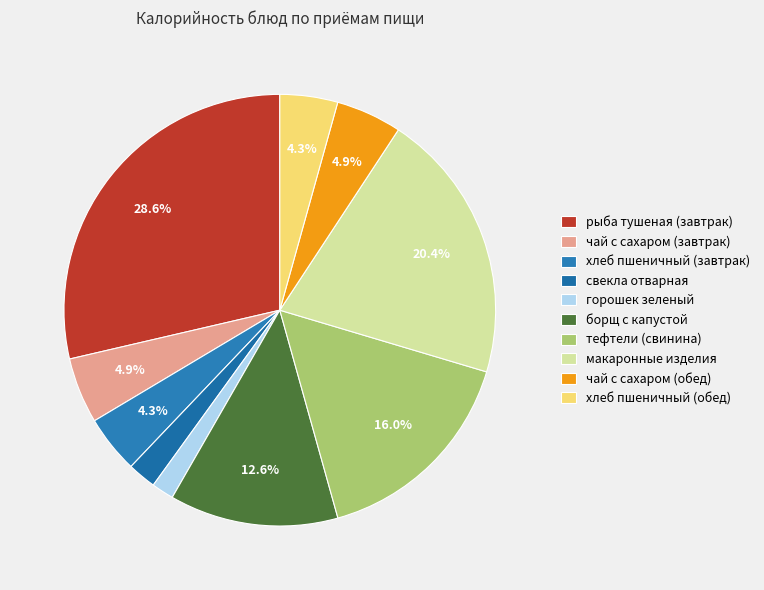

Which slice is the largest?

рыба тушеная (завтрак)